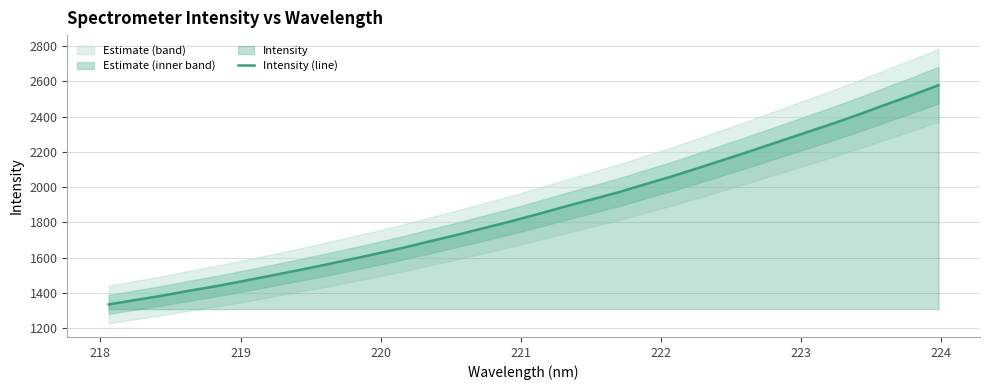

What is the highest value of the Intensity (line) series?

2578.1